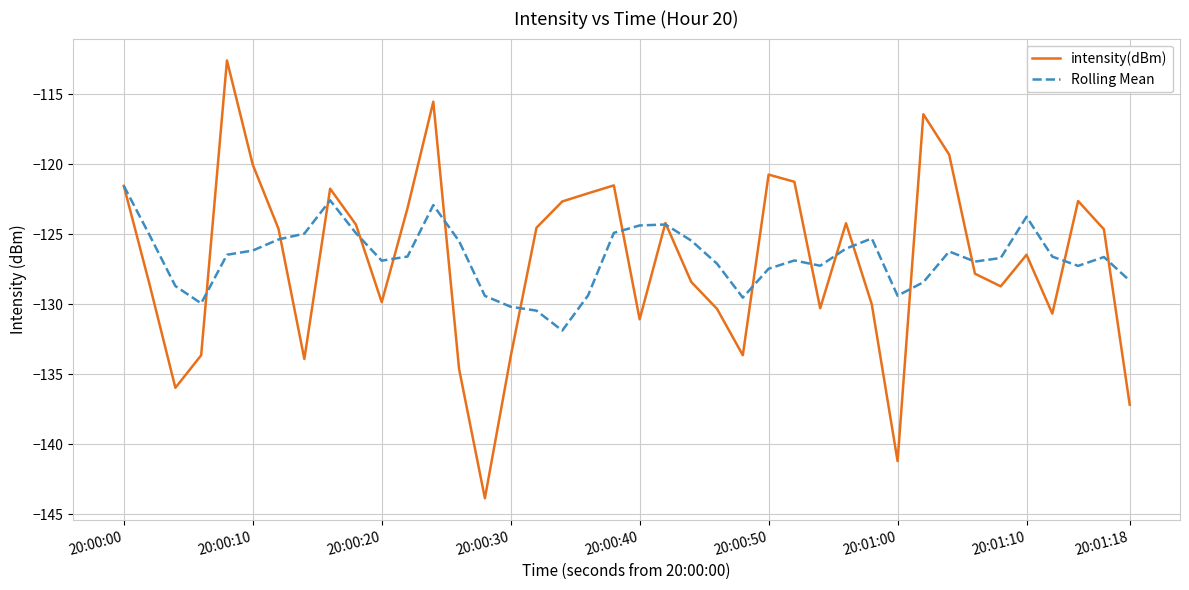

What is the minimum value shown in the chart?

-143.8